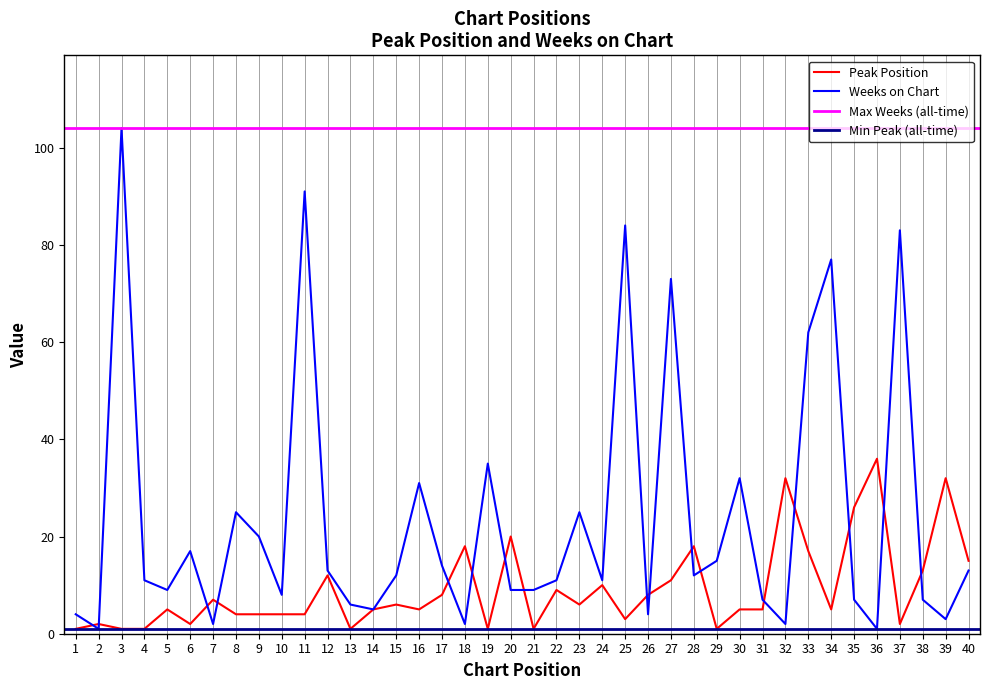

What is the total value across all series at 2?

3